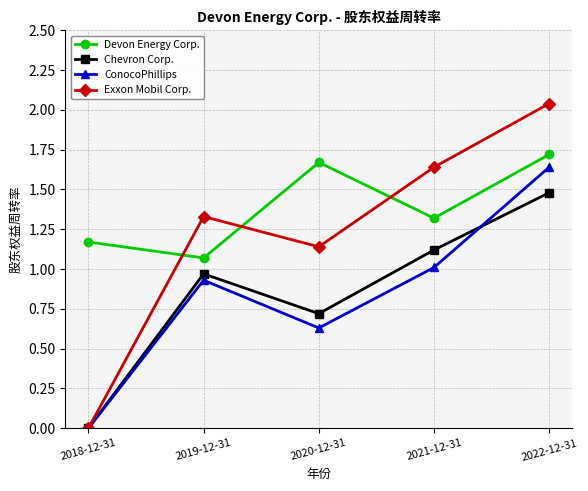

Rank the categories by ConocoPhillips value from lowest to highest.

2018-12-31, 2020-12-31, 2019-12-31, 2021-12-31, 2022-12-31